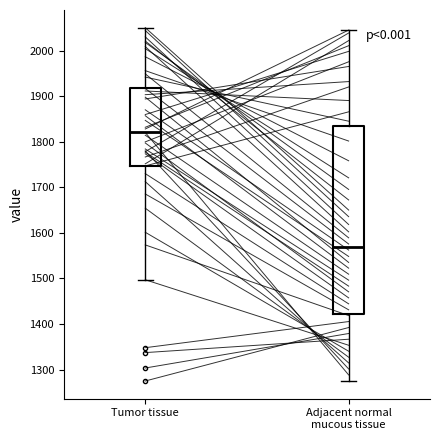

Reading left to right, read every box against the y-axis: the position of its median line, the range the box covers, and the ends of its whiskers. The values are not printed on the chart, so give them approximately, as read against the axis.

Tumor tissue: median 1820, box 1750 to 1920, whiskers 1500 to 2050
Adjacent normal mucous tissue: median 1570, box 1420 to 1830, whiskers 1280 to 2050